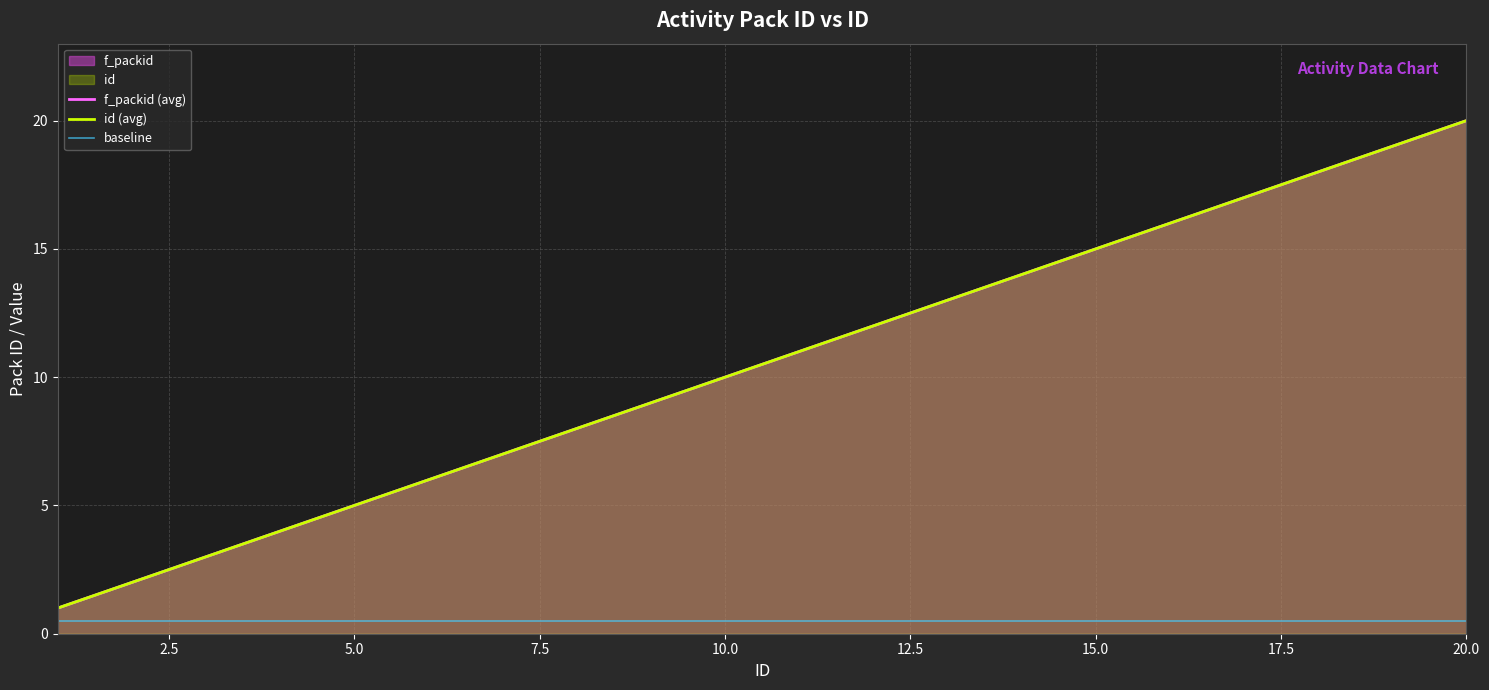

Which label corresponds to the largest value in the chart?

20